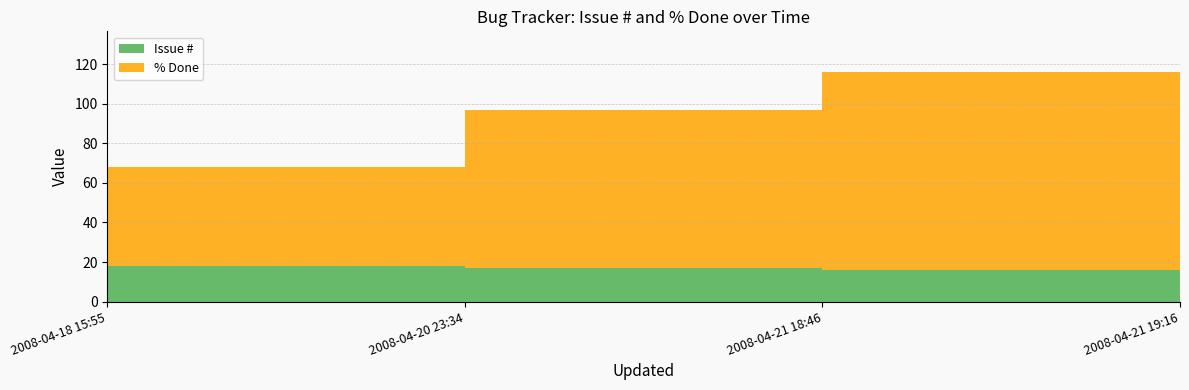

Reading left to right, list all the values displayed in this chart.

Issue #: 2008-04-18 15:55=18	2008-04-20 23:34=17	2008-04-21 18:46=16	2008-04-21 19:16=30
% Done: 2008-04-18 15:55=50	2008-04-20 23:34=80	2008-04-21 18:46=100	2008-04-21 19:16=100